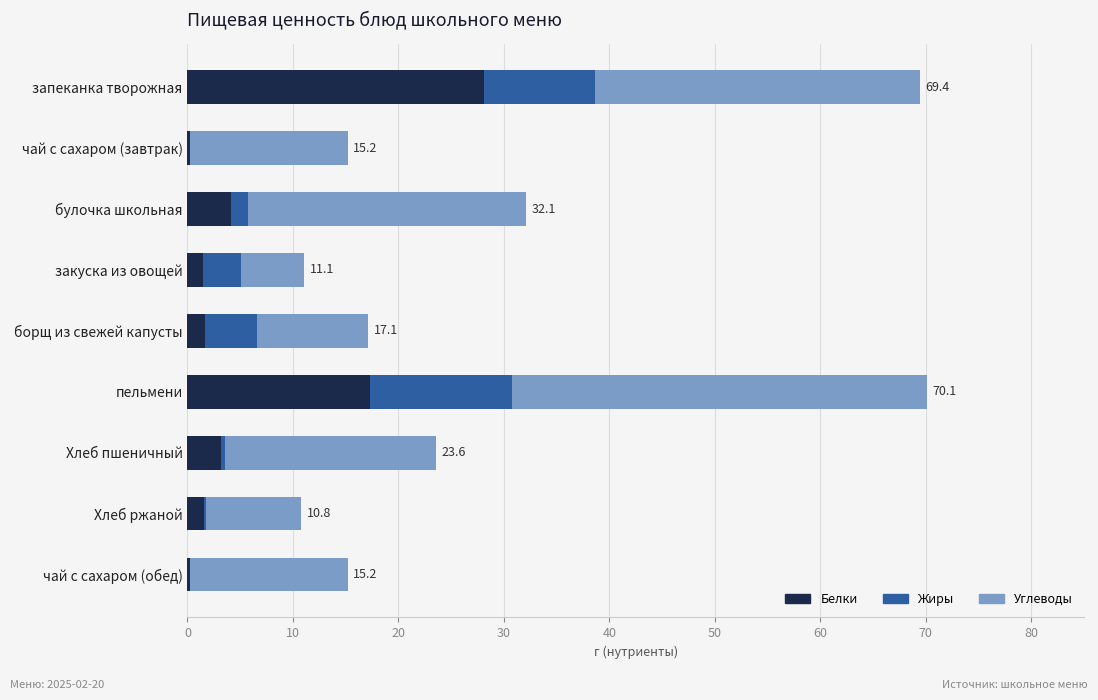

What is the maximum value for Белки?

28.1